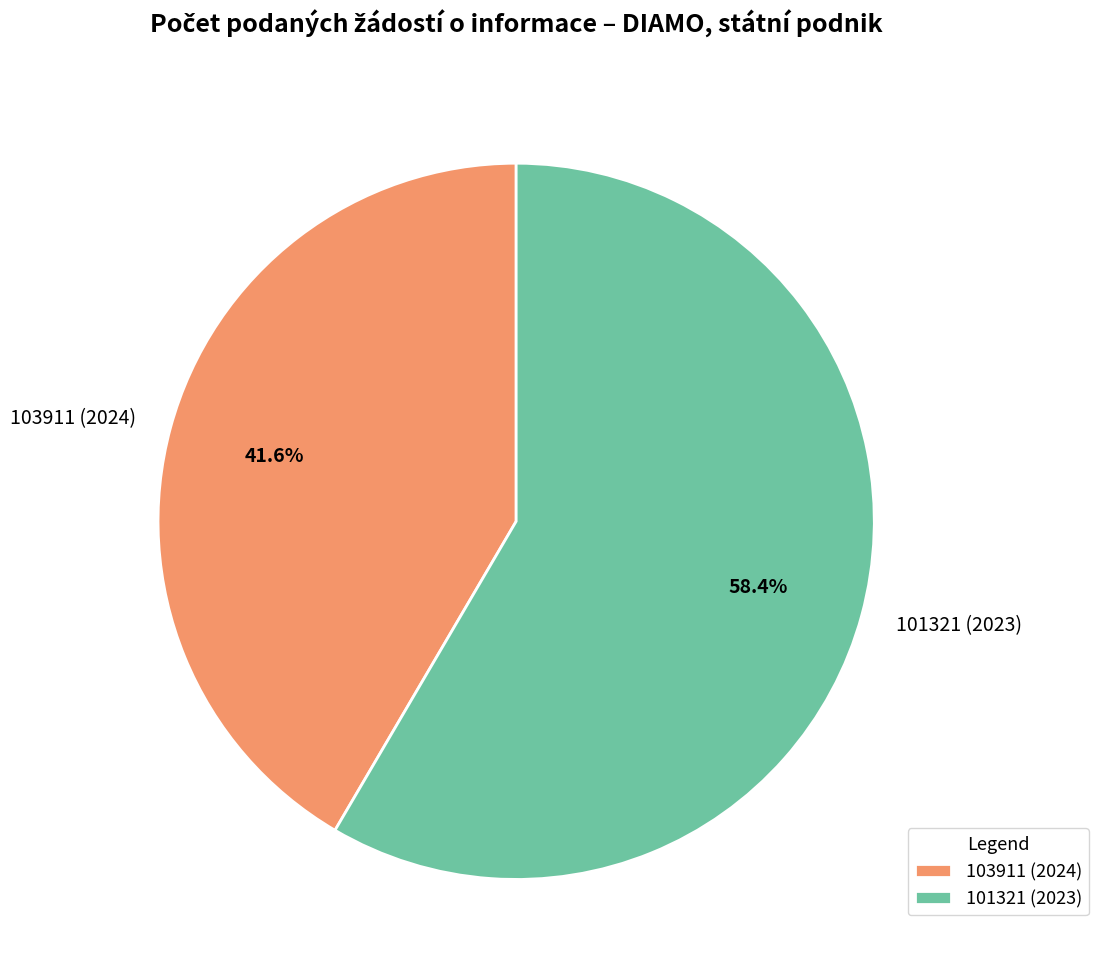

Rank the categories by value from lowest to highest.

103911 (2024), 101321 (2023)